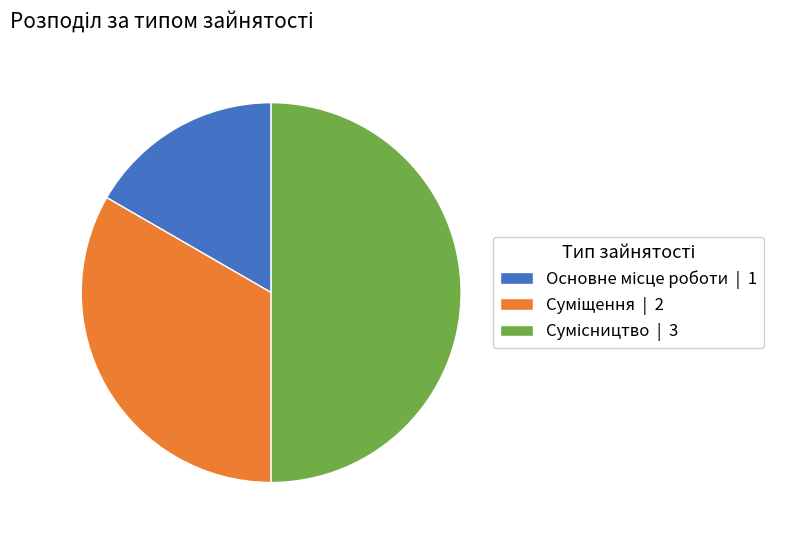

To the nearest percent, what portion does Сумісництво represent?

50%